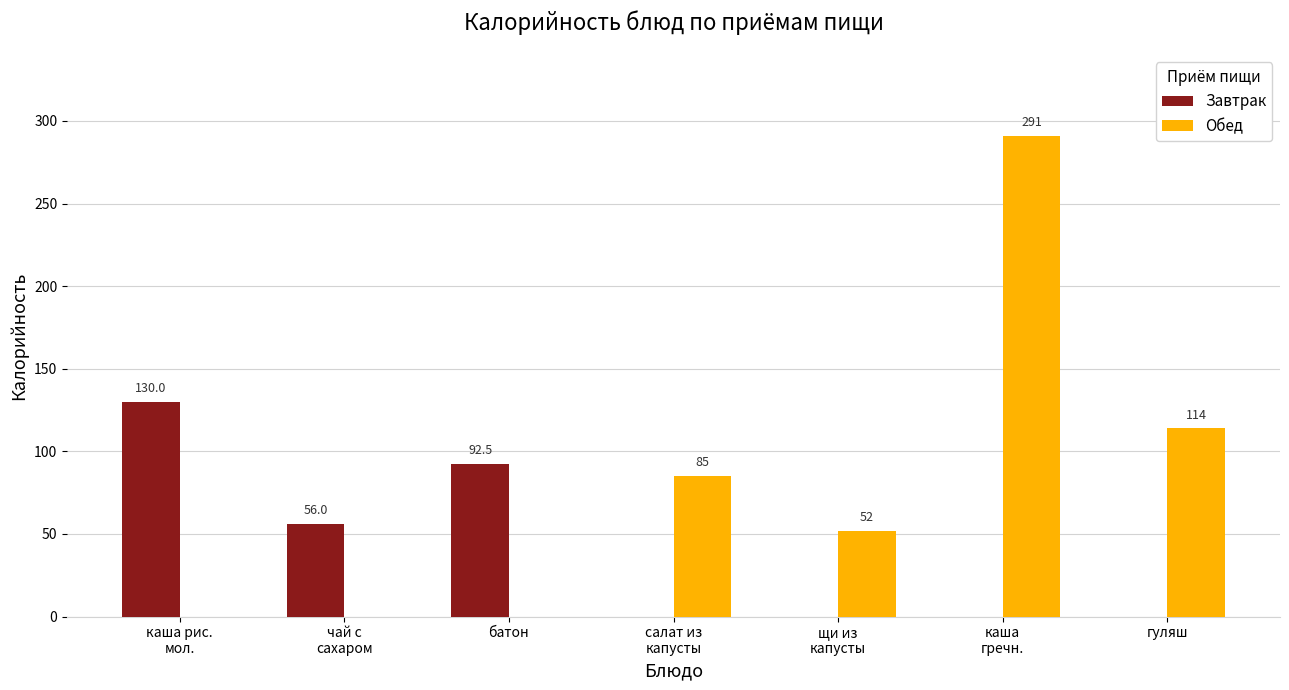

What is the total value across all series at гуляш?

114.0